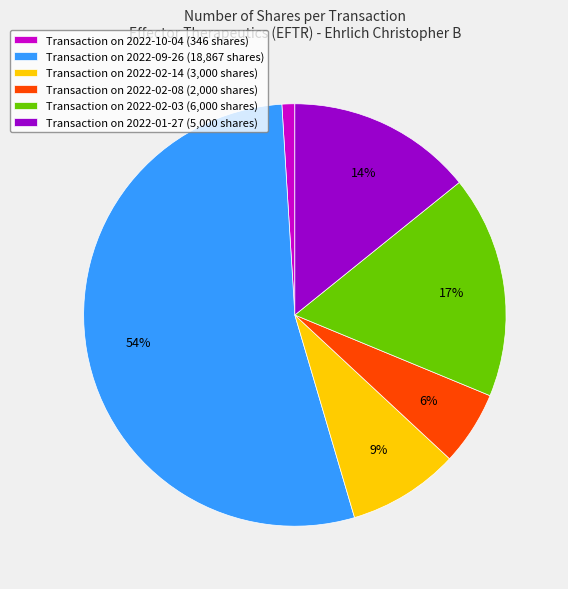

How many slices are in this pie chart?

6